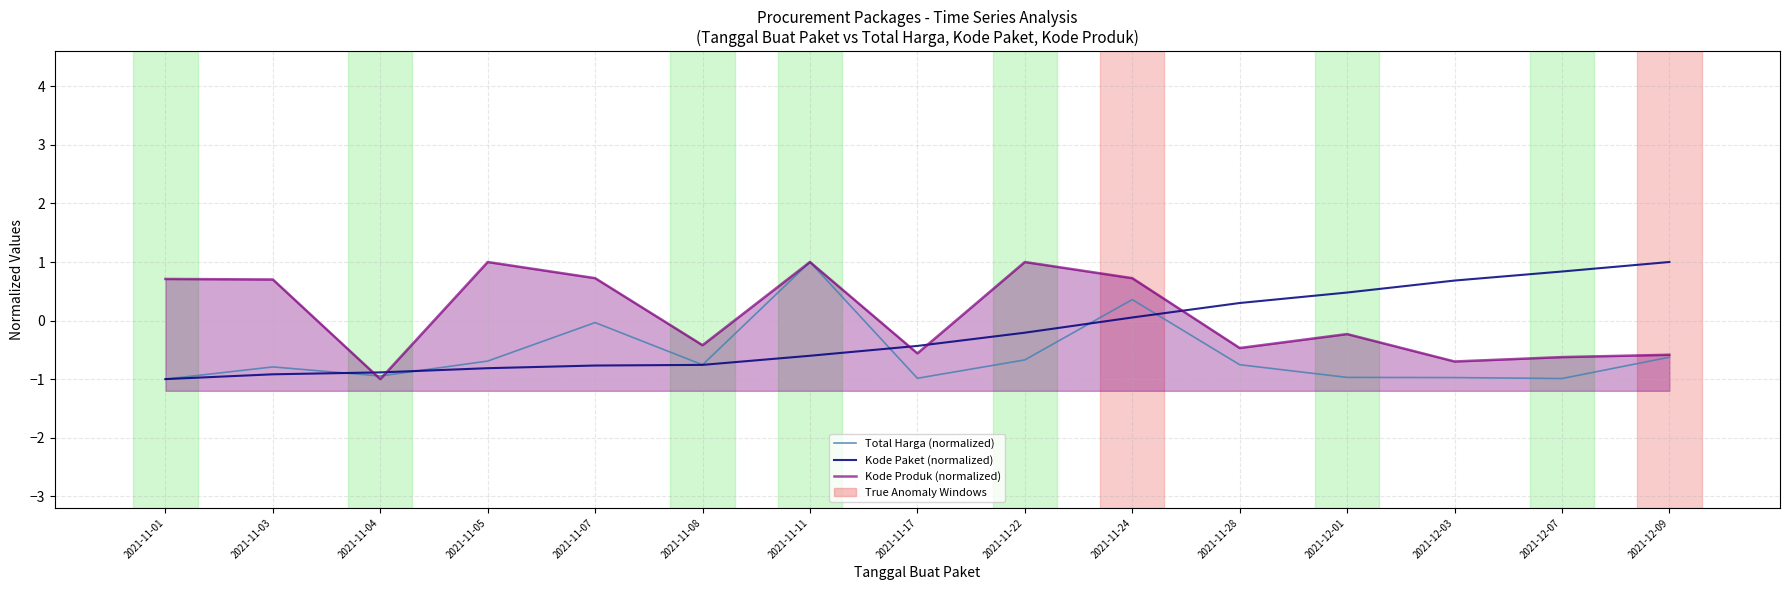

Which series ends up on top after the final intersection of Kode Produk (normalized) and Kode Paket (normalized)?

Kode Paket (normalized)